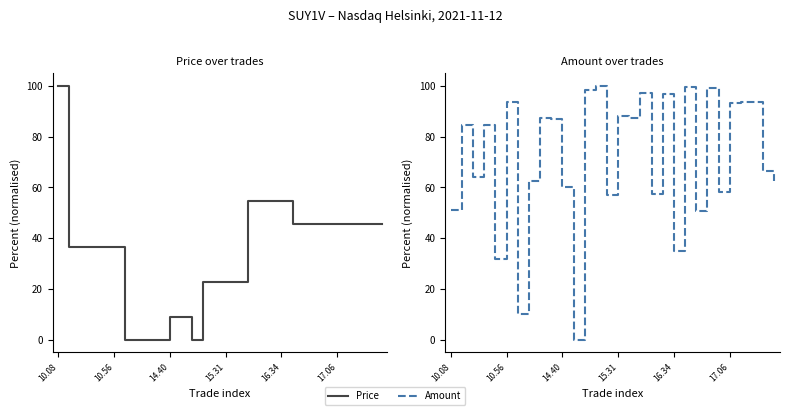

What is the difference between the second highest and minimum values in the Price series?

54.5